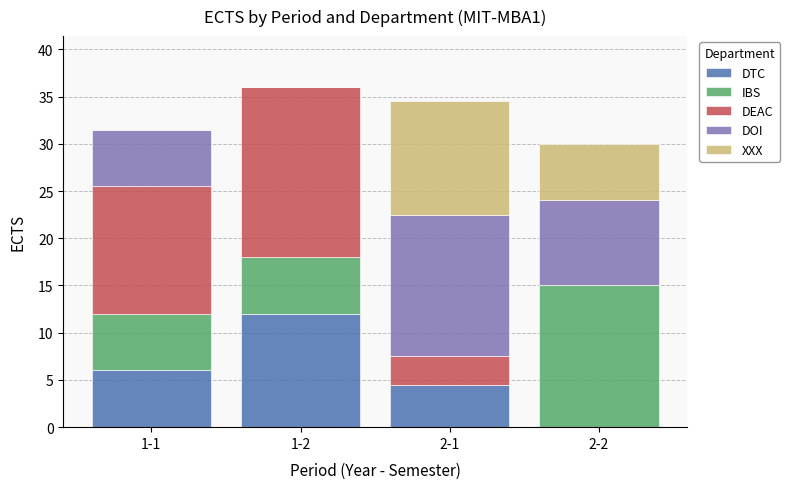

Reading right to left, what are the values for DTC?

2-2=0.0	2-1=4.5	1-2=12.0	1-1=6.0